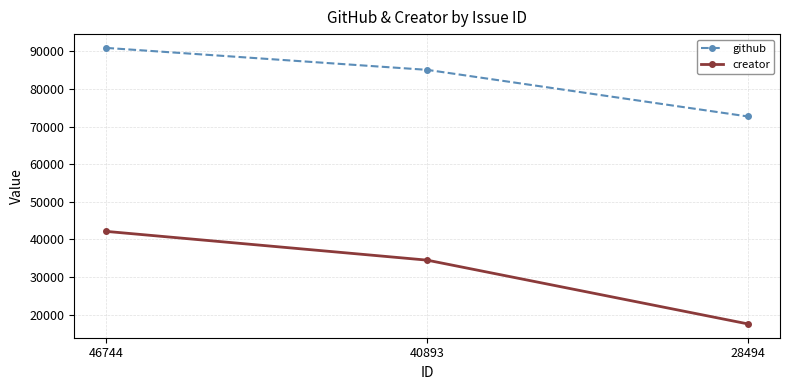

Rank the categories by github value from lowest to highest.

28494, 40893, 46744